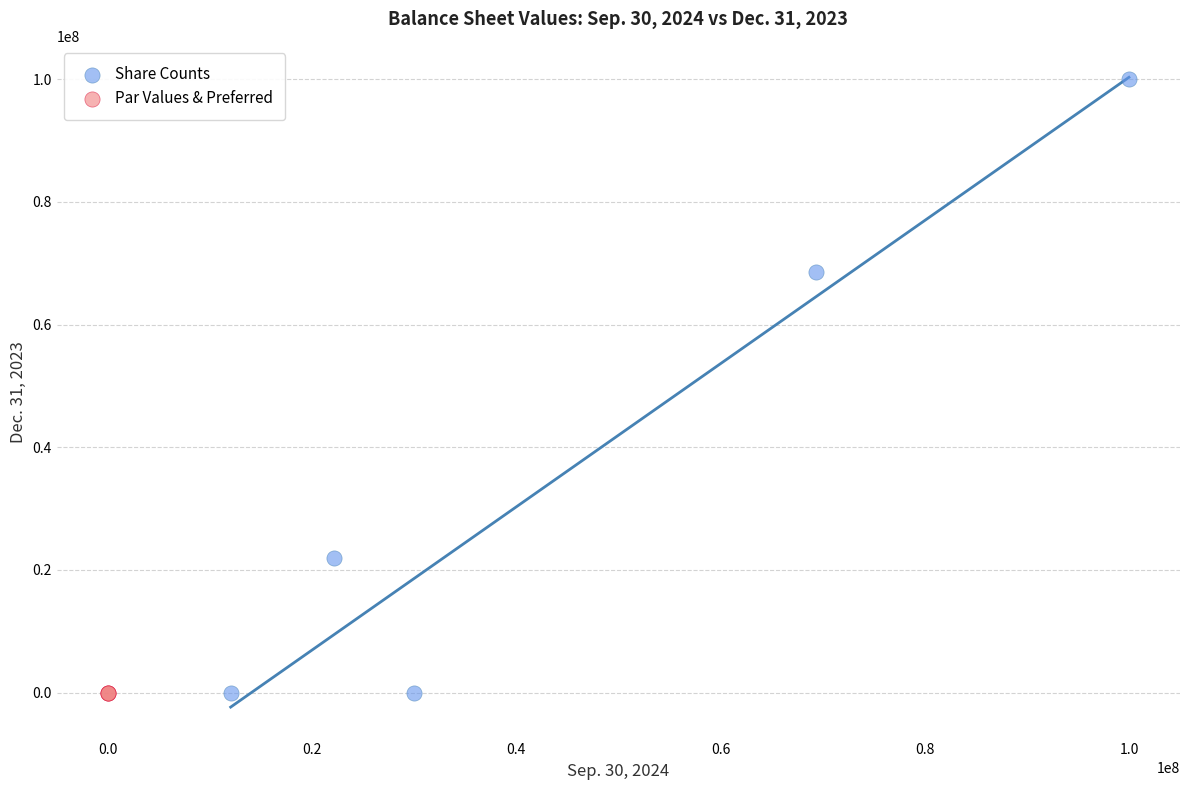

Which series contains the highest Y value?

Share Counts